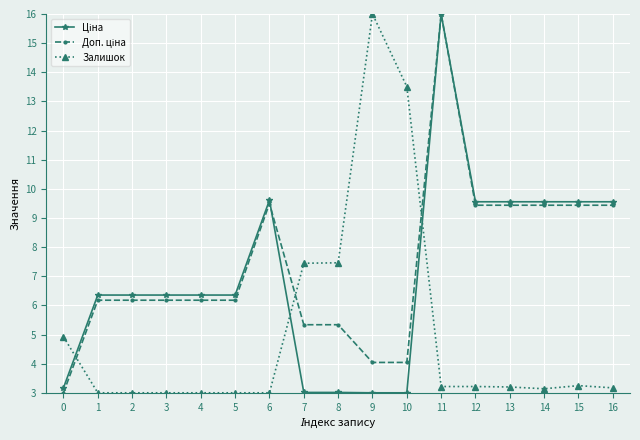

What is the spread (max minus min) of values at 1?

3.4